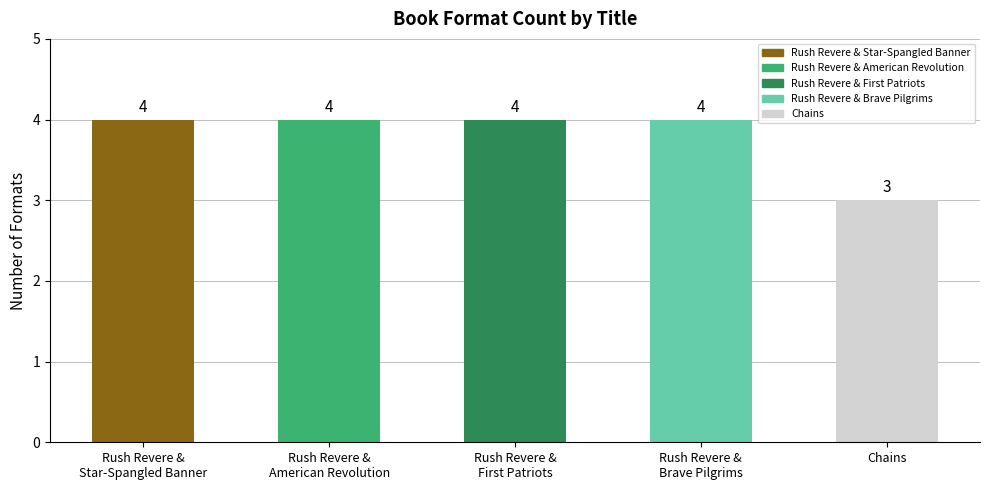

How many categories are shown in the chart?

5